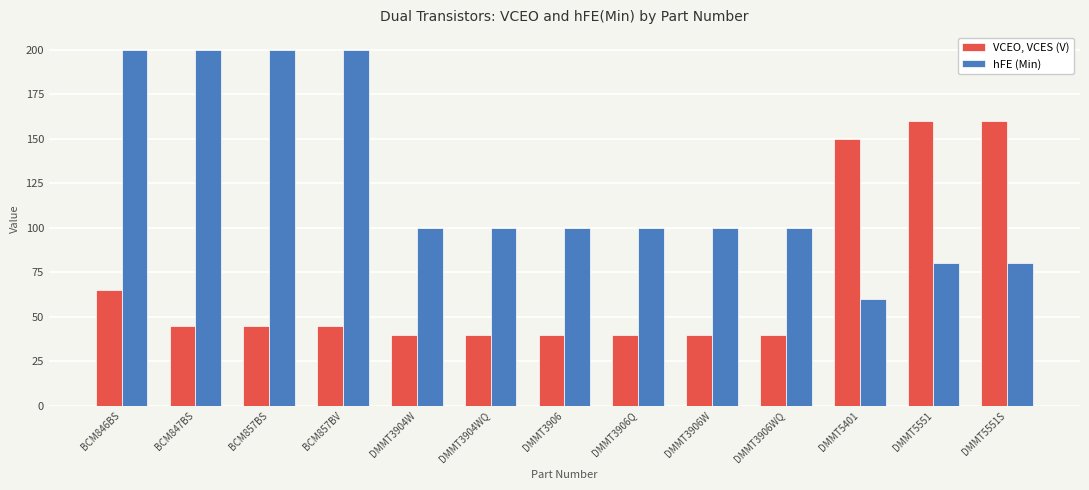

How many groups of bars are there?

13